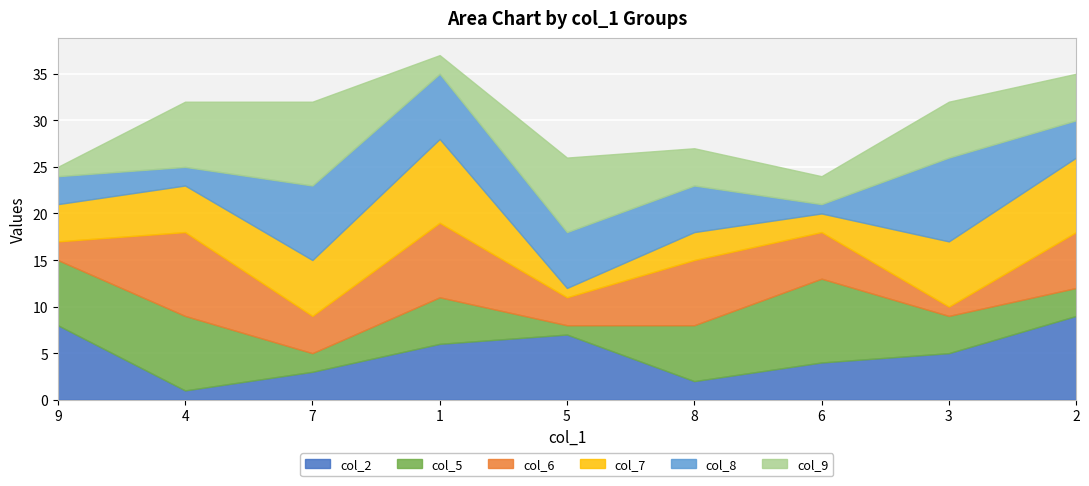

How many data points in col_5 are above 5?

4